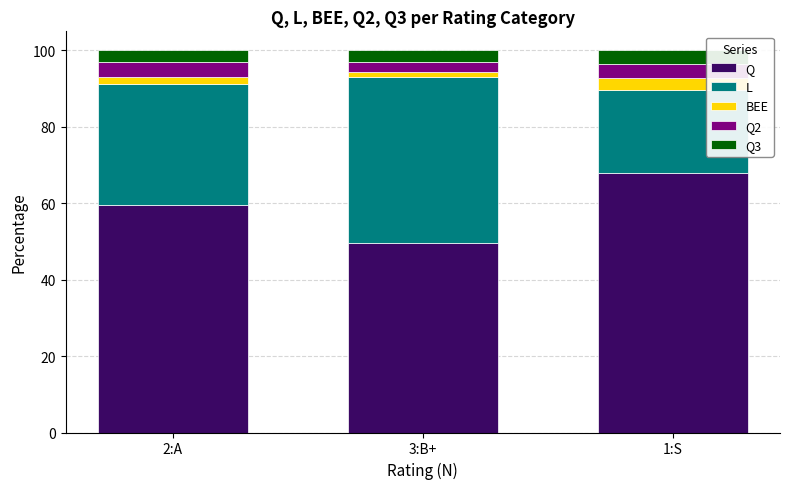

What is the average value of the Q series?

59.0